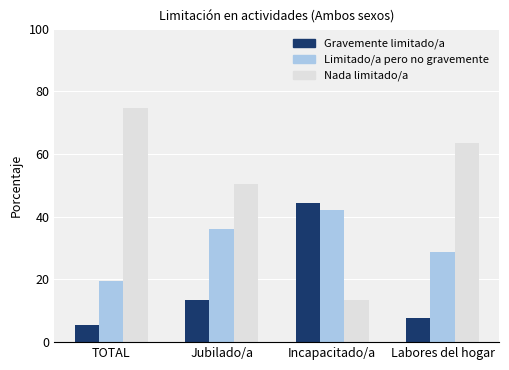

What is the total value across all series at TOTAL?

100.0